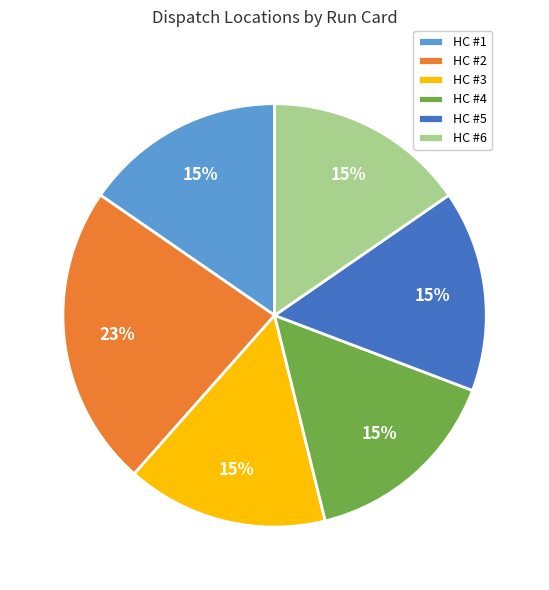

Is it true that HC #2 is 23% of the pie?

True